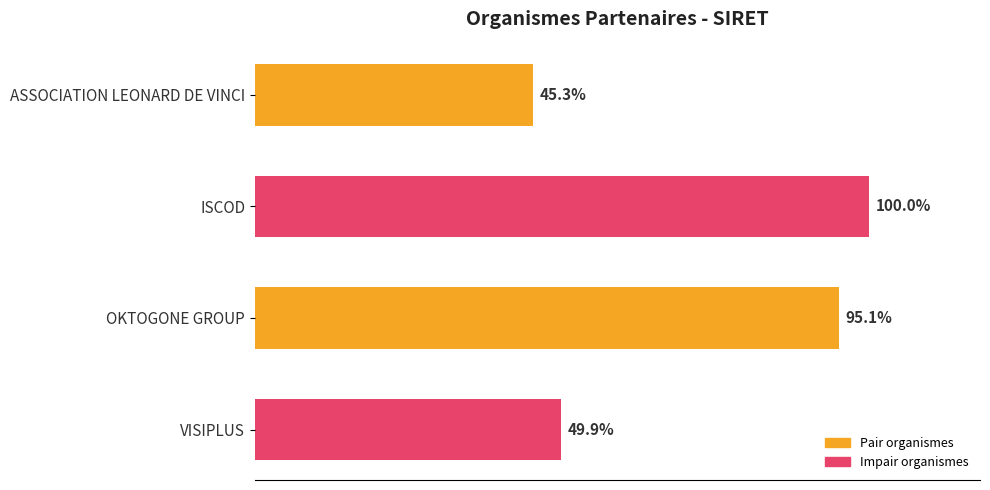

Does the chart contain stacked bars?

No